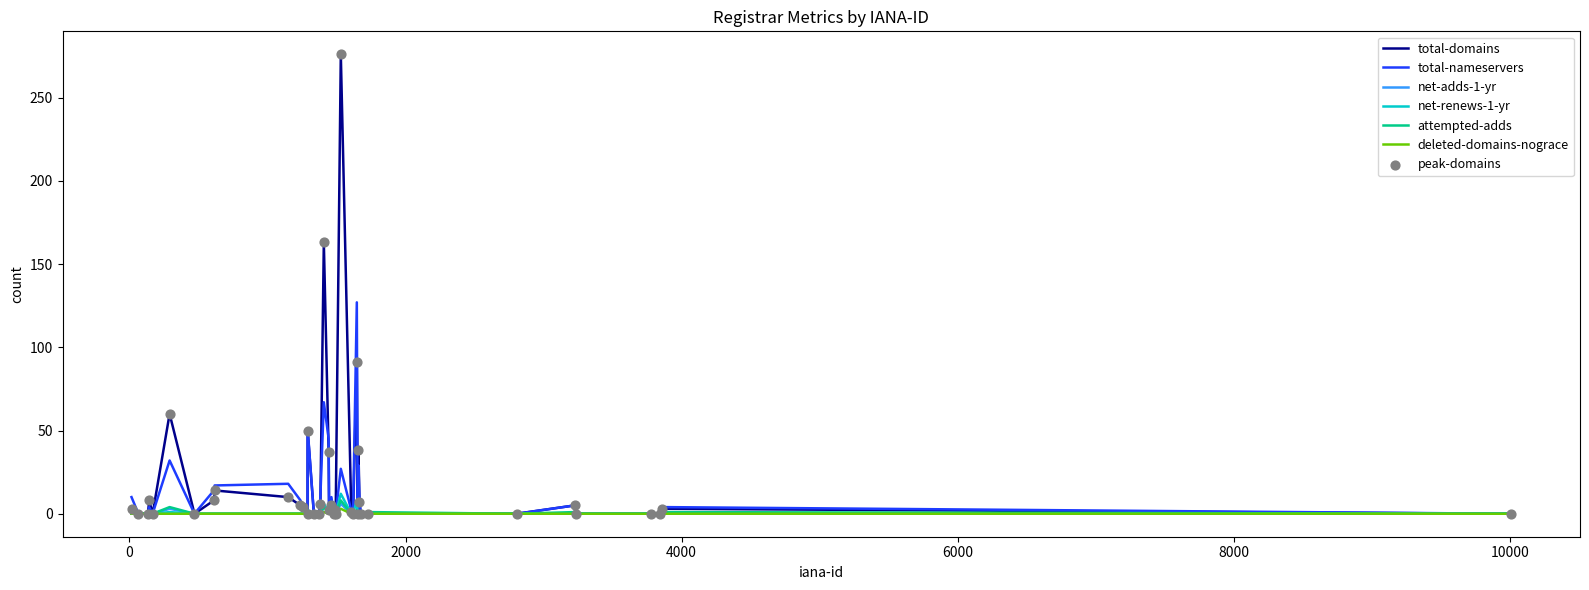

Which series has the widest spread of values?

total-domains